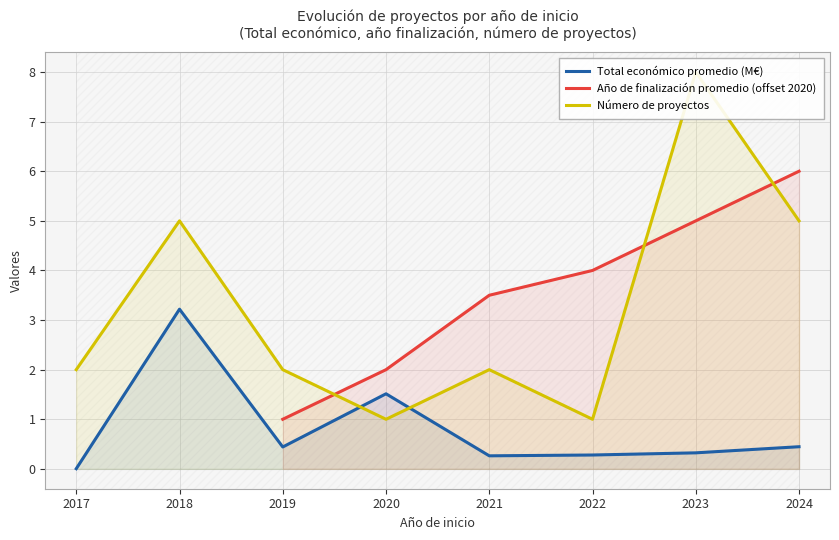

How many data points does each series have?

8